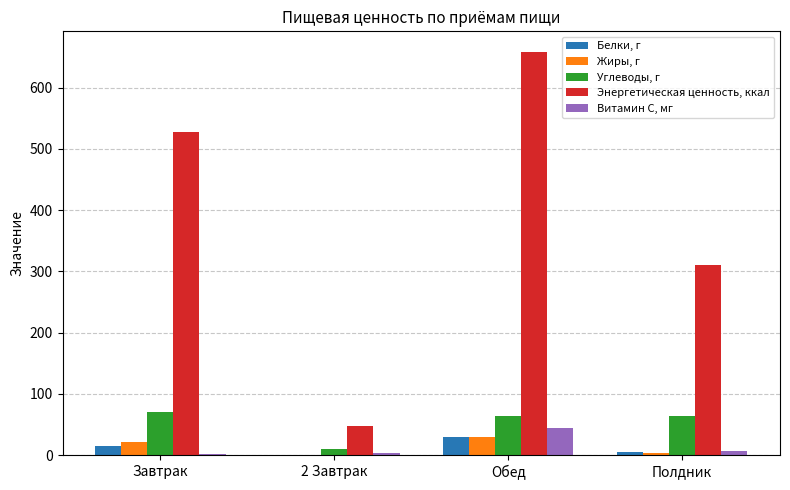

Are the bars horizontal?

No